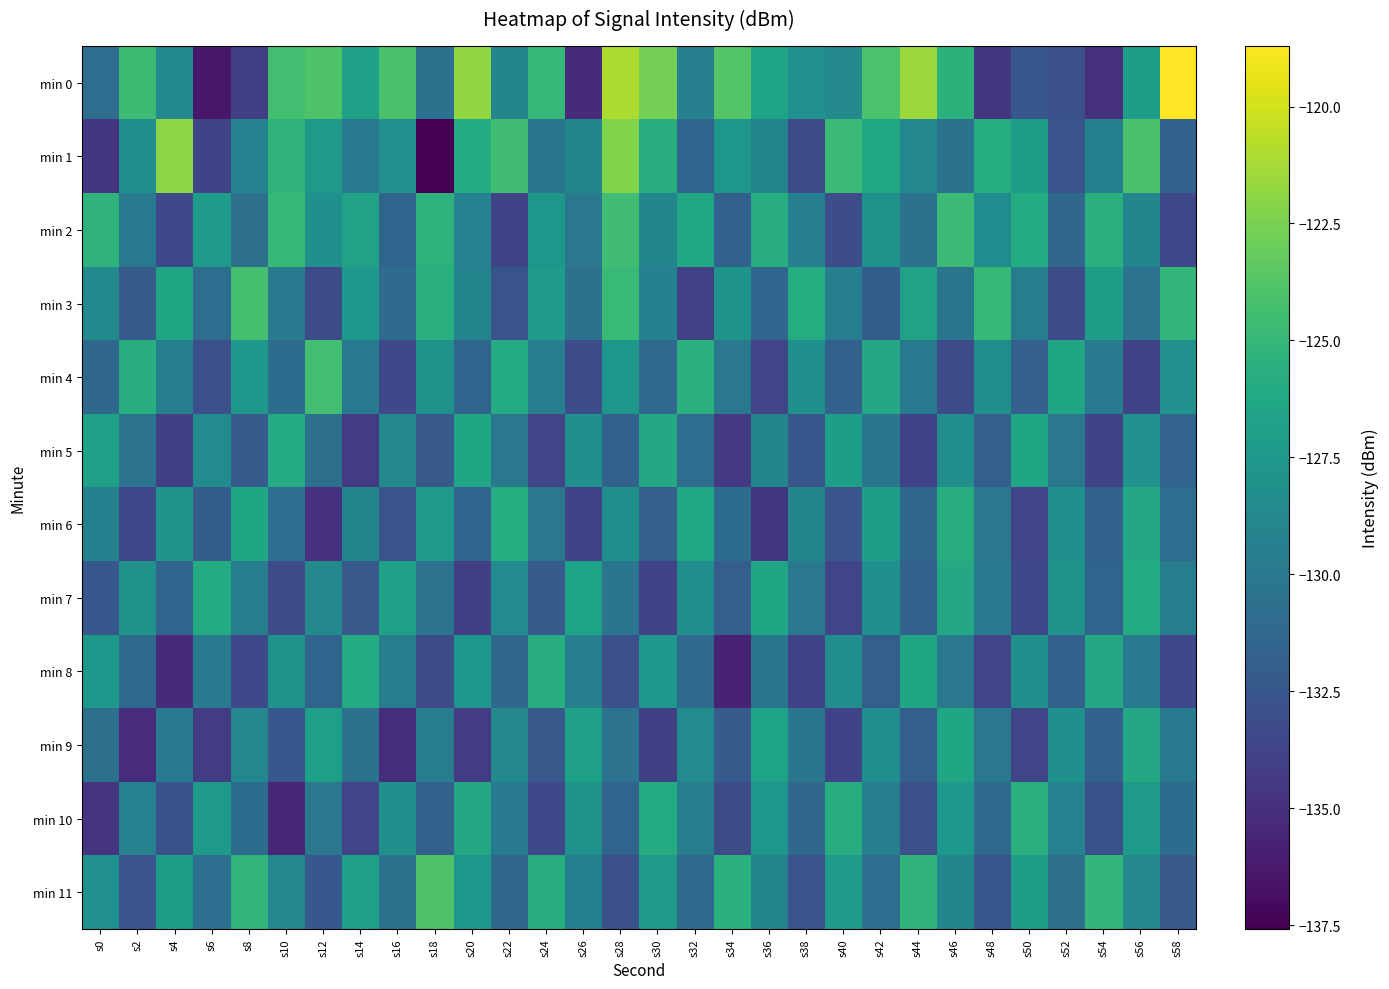

What is the total value across all series at s50?

-1554.7